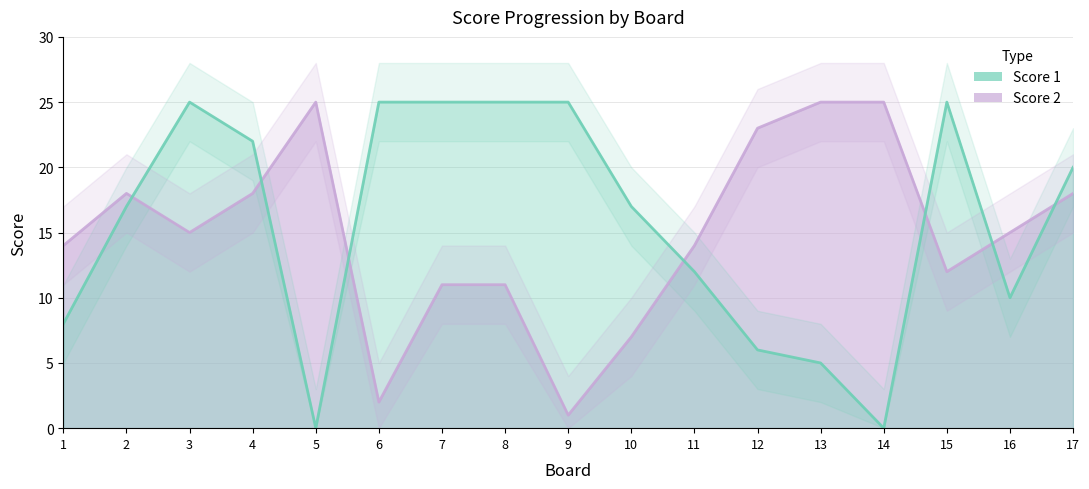

What is the average value of the Score 1 series?

16